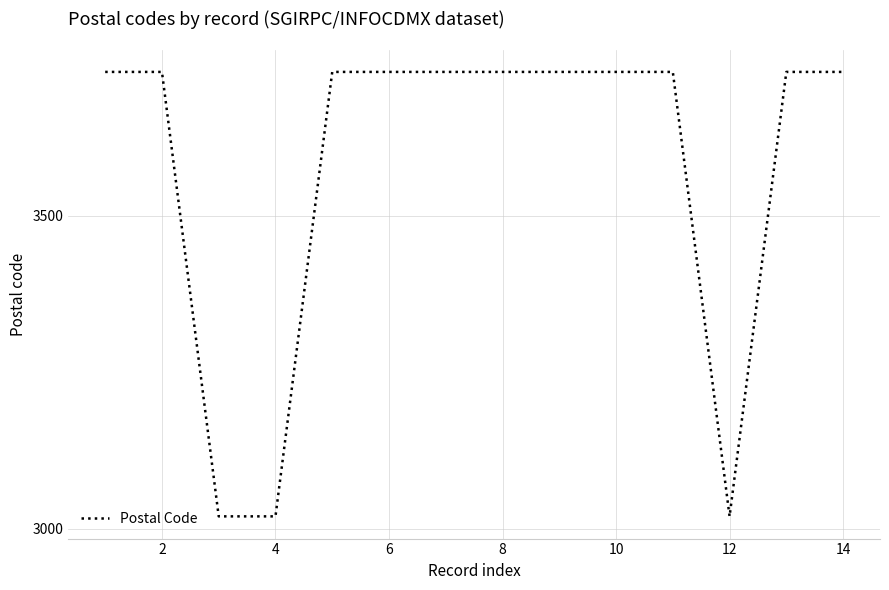

What is the minimum value shown in the chart?

3020